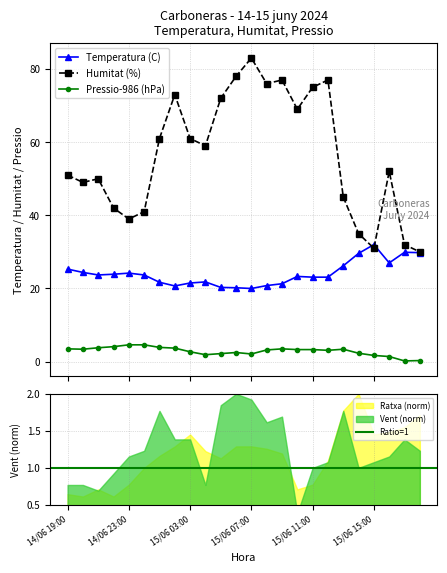

True or false: Humitat (%) and Pressio-986 (hPa) cross at least once.

False